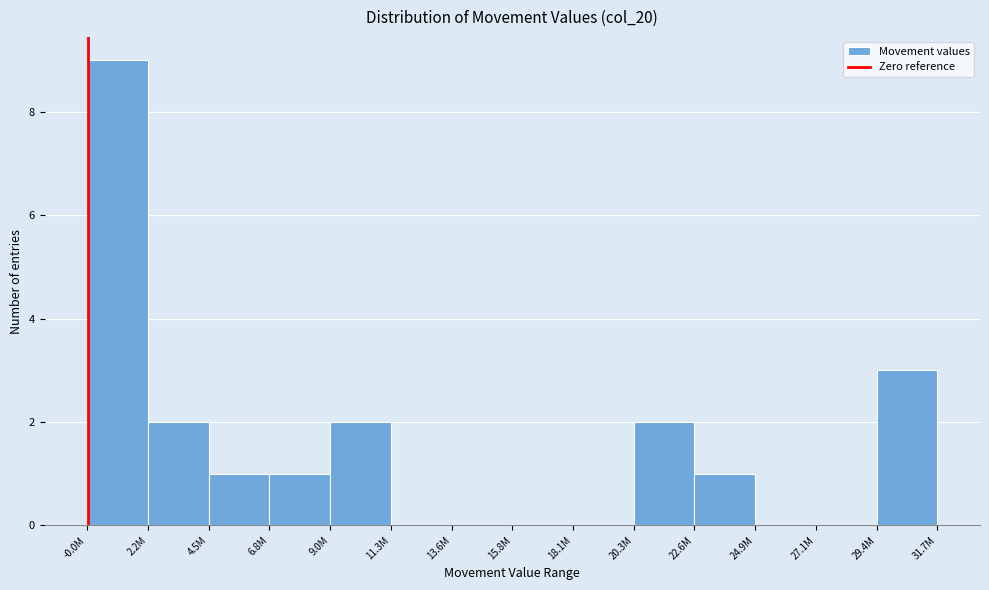

Reading left to right, list all the values displayed in this chart.

-0.0M=9	2.2M=2	4.5M=1	6.8M=1	9.0M=2	11.3M=0	13.6M=0	15.8M=0	18.1M=0	20.3M=2	22.6M=1	24.9M=0	27.1M=0	29.4M=3